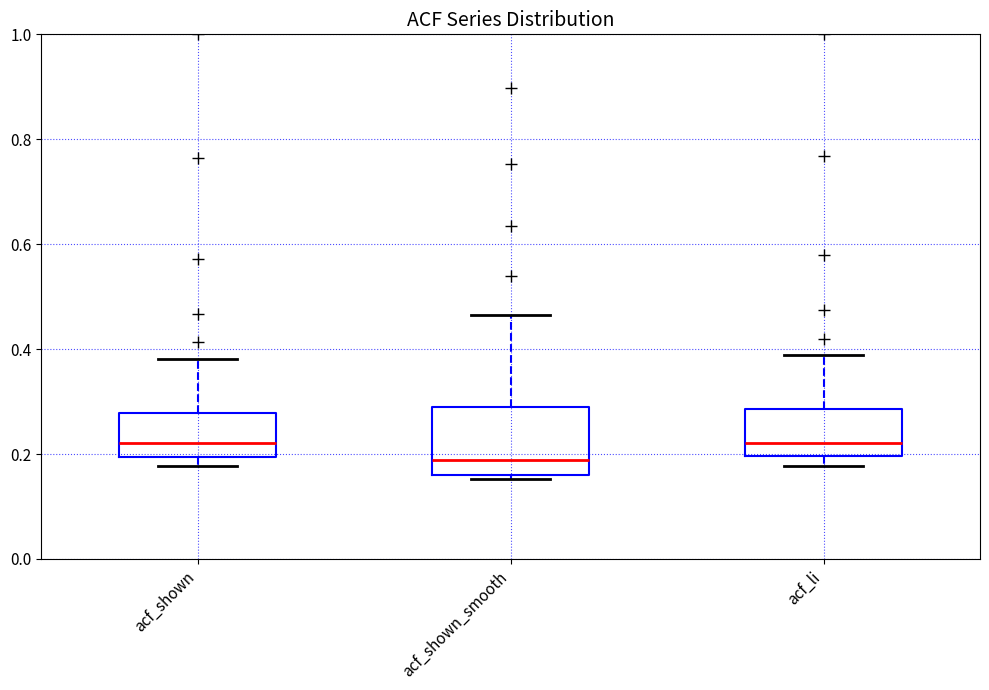

Reading left to right, read every box against the y-axis: the position of its median line, the range the box covers, and the ends of its whiskers. The values are not printed on the chart, so give them approximately, as read against the axis.

acf_shown: median 0.22, box 0.20 to 0.28, whiskers 0.18 to 0.38
acf_shown_smooth: median 0.18, box 0.16 to 0.28, whiskers 0.16 (just below the box's lower edge) to 0.46
acf_li: median 0.22, box 0.20 to 0.28, whiskers 0.18 to 0.38